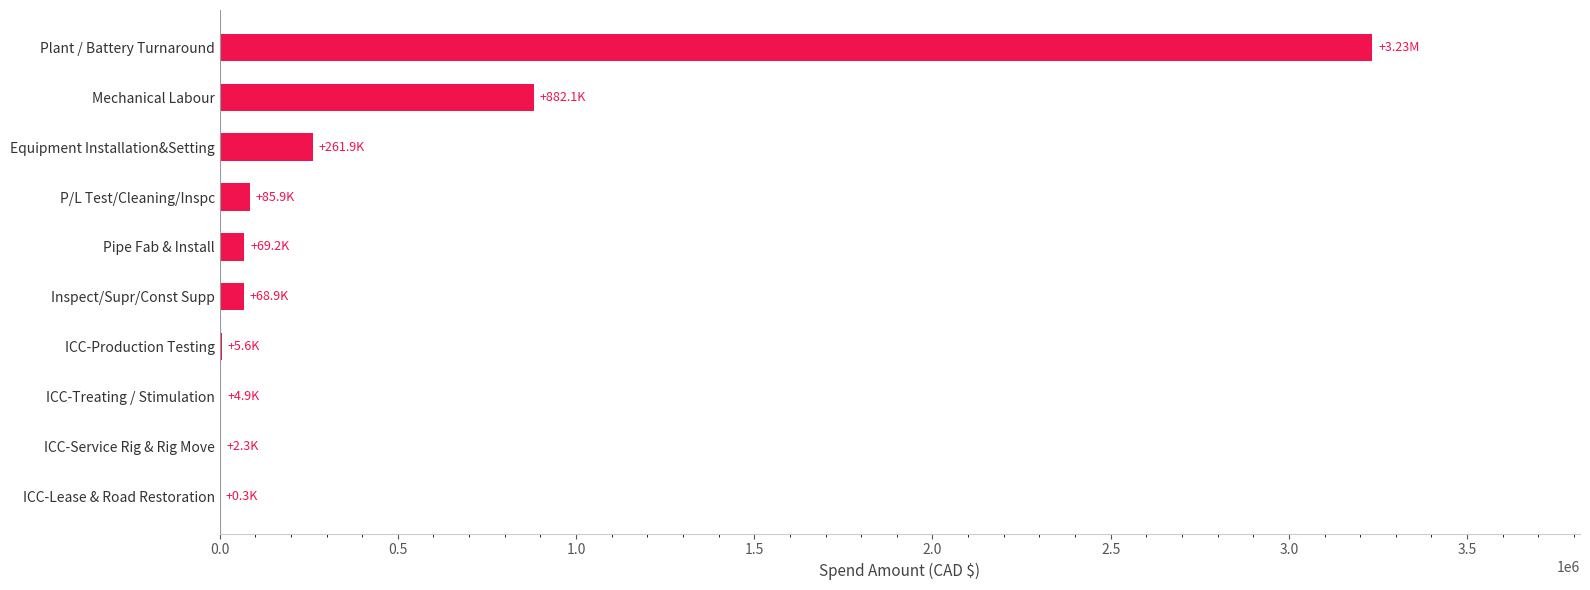

At which label is the value closest to 1617451?

Mechanical Labour